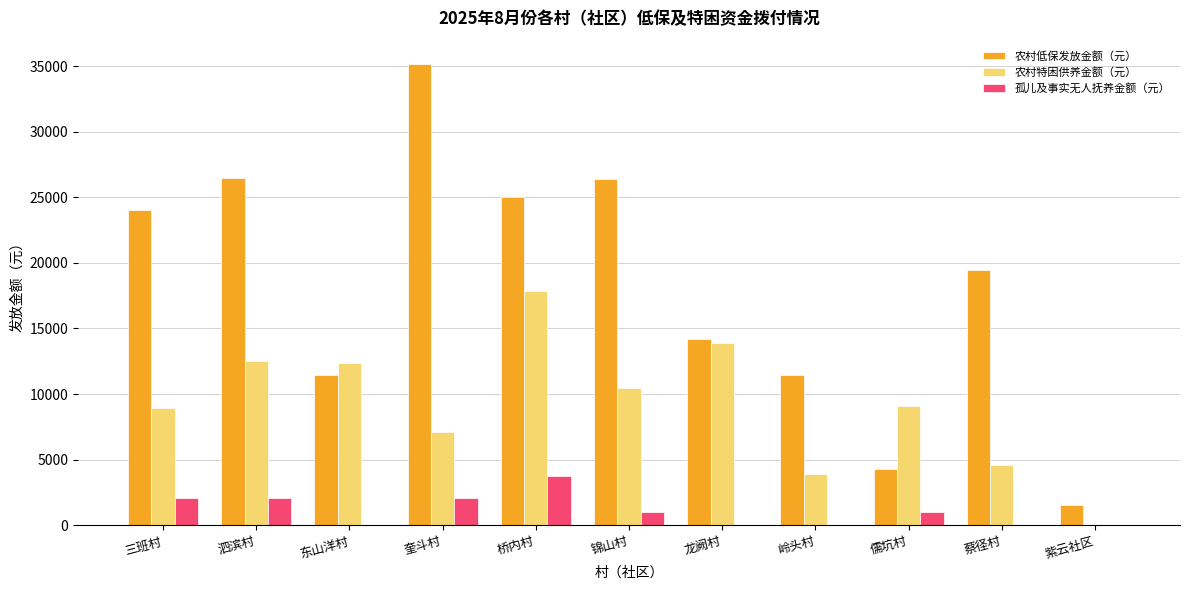

Which category has the highest value across all series?

奎斗村